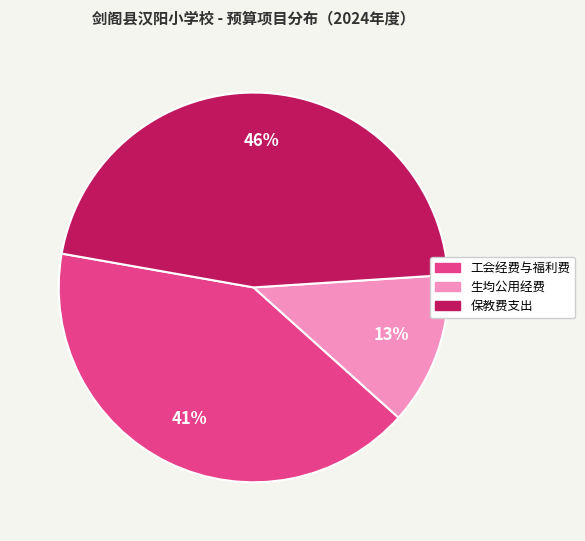

Between 工会经费与福利费 and 生均公用经费, which is larger?

工会经费与福利费